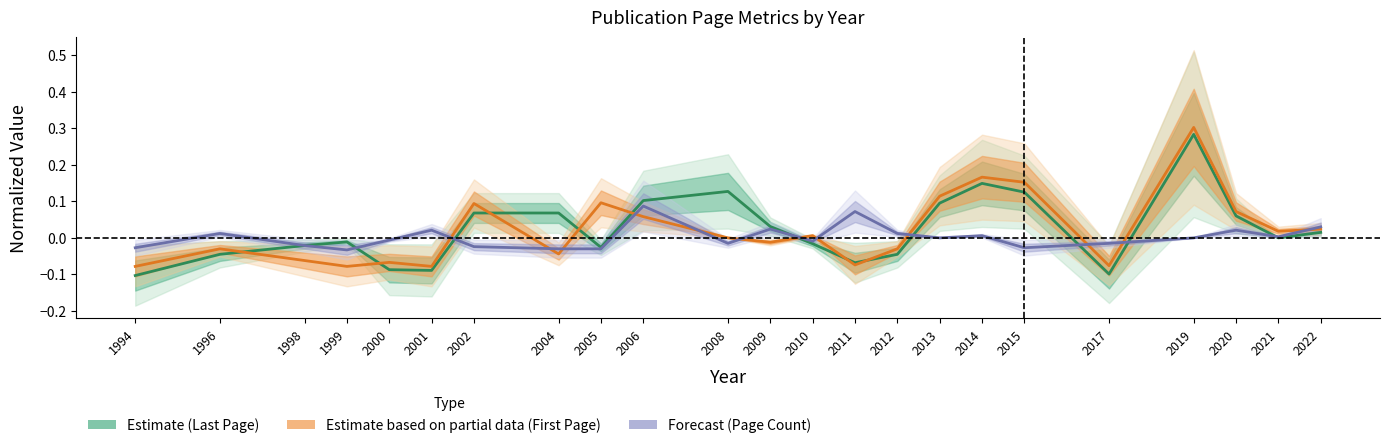

What is the total value across all series at 2020?

0.2